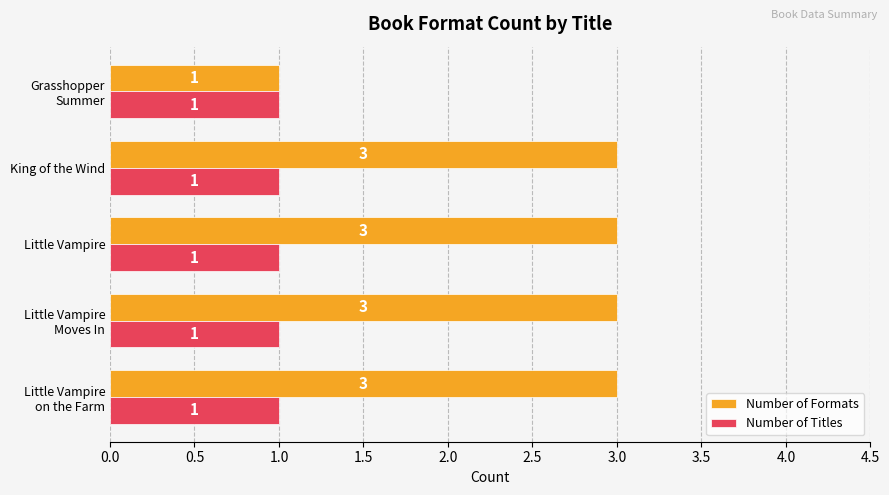

What is the sum of all Number of Formats values?

13